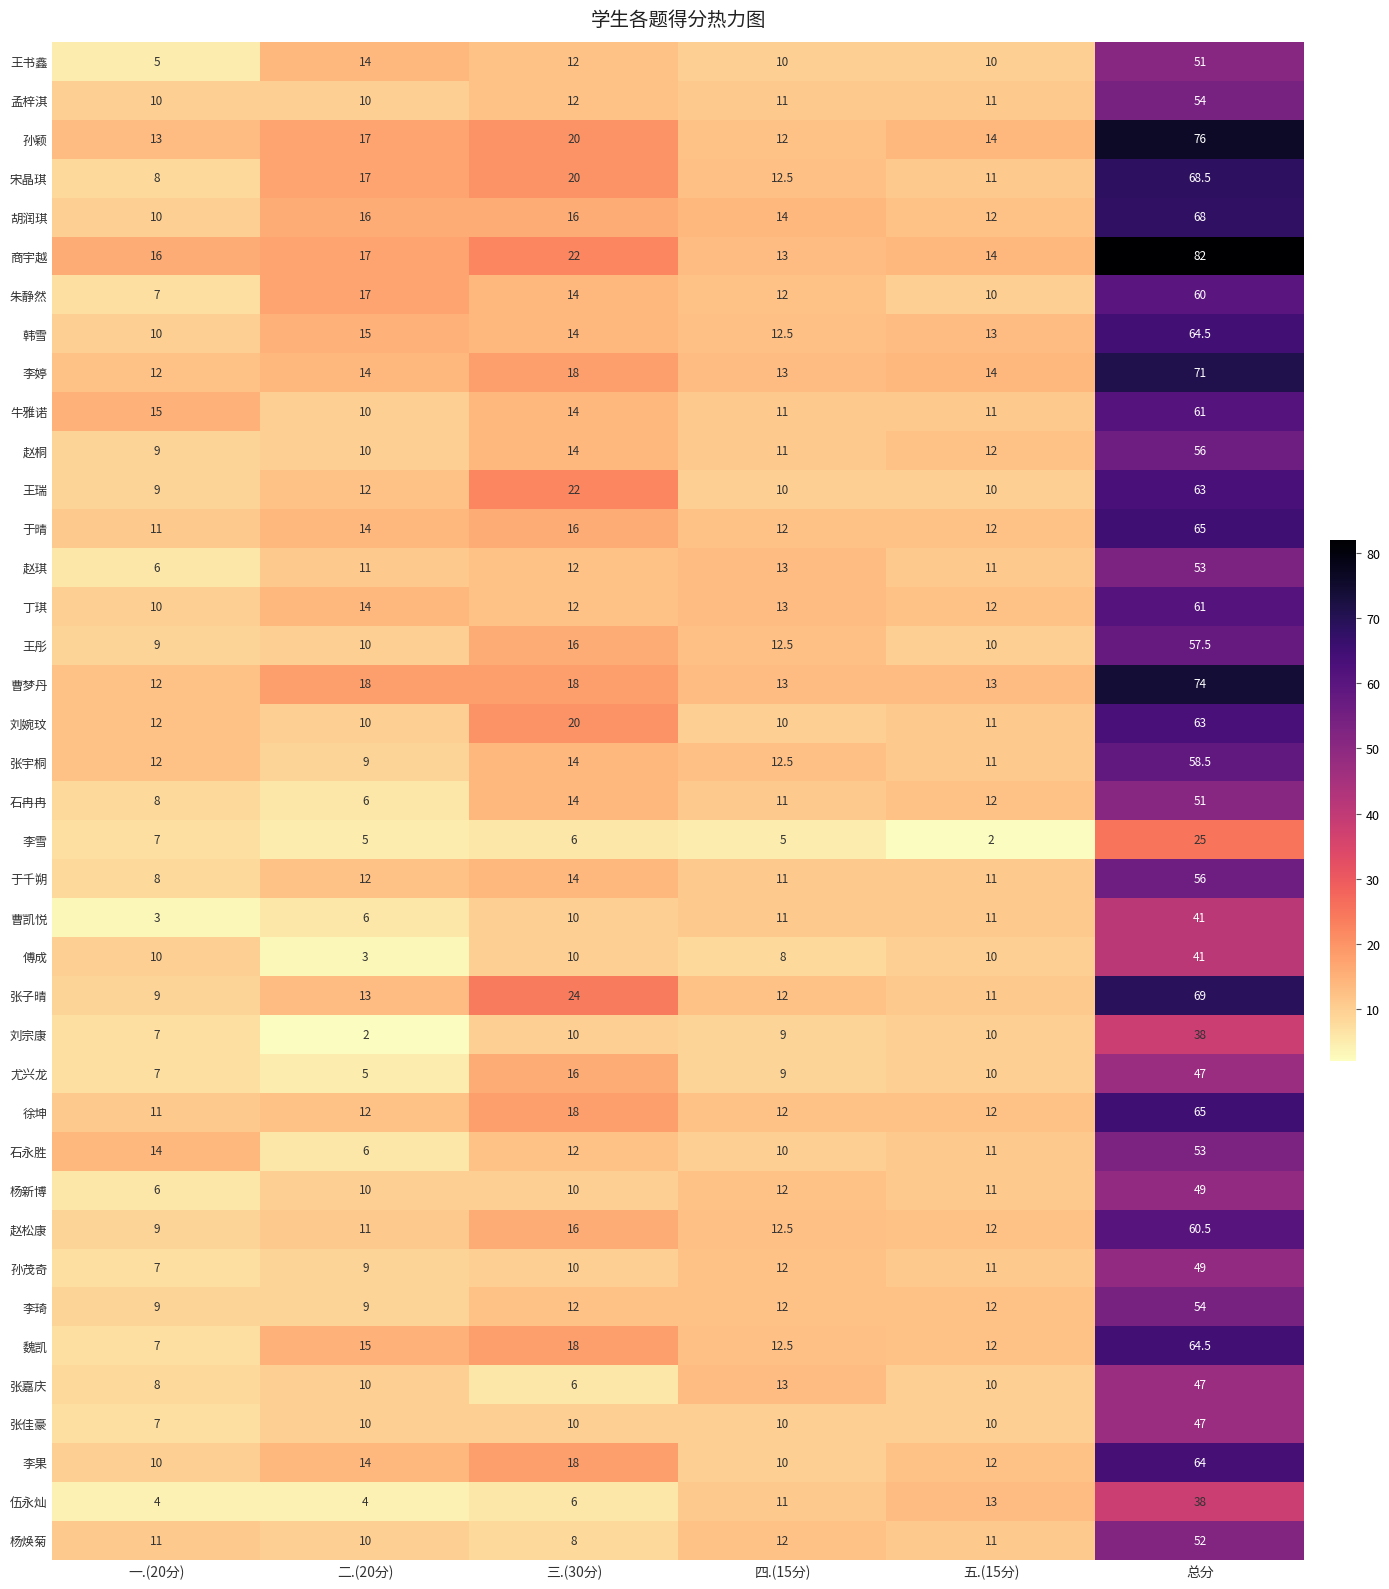

Which series has the largest range (max minus min)?

商宇越